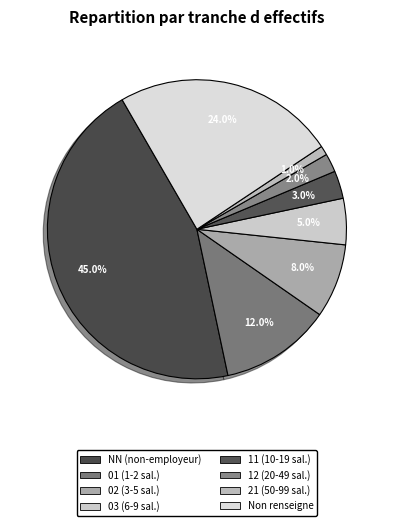

How many slices are in this pie chart?

8